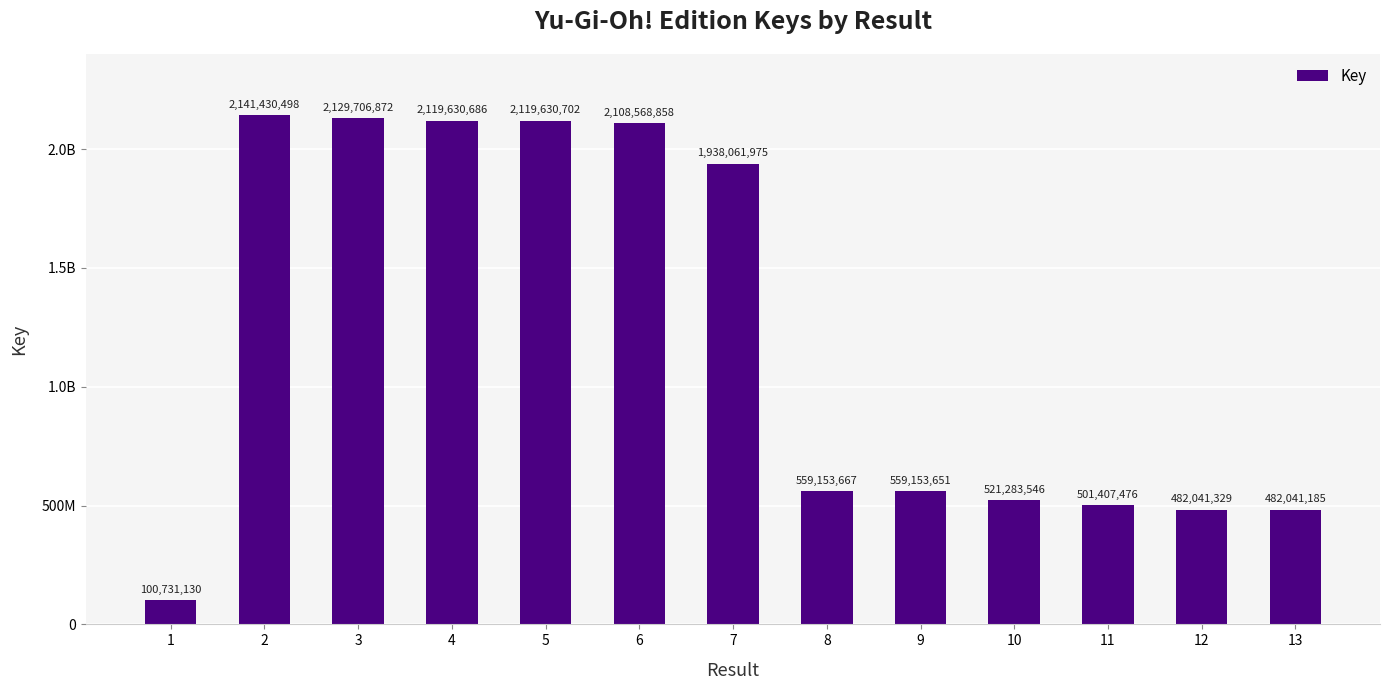

Are the bars horizontal?

No